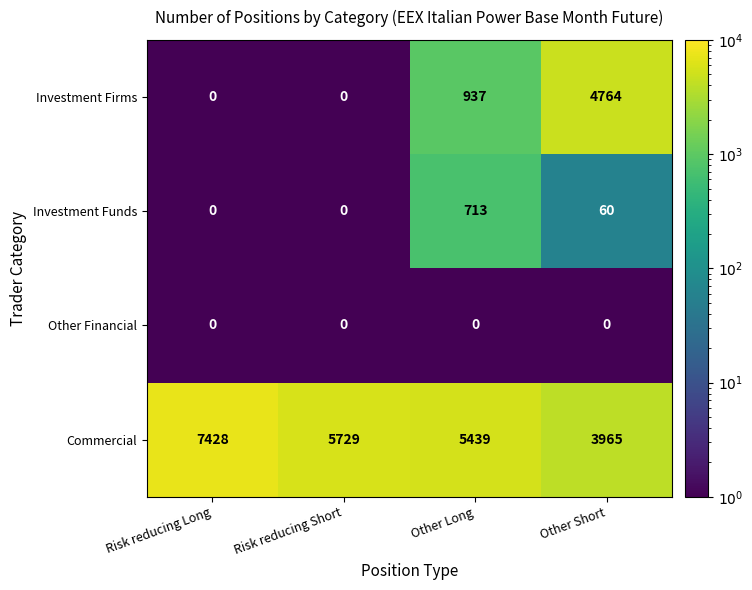

Count the Investment Firms values in the range 0 to 4764.

4